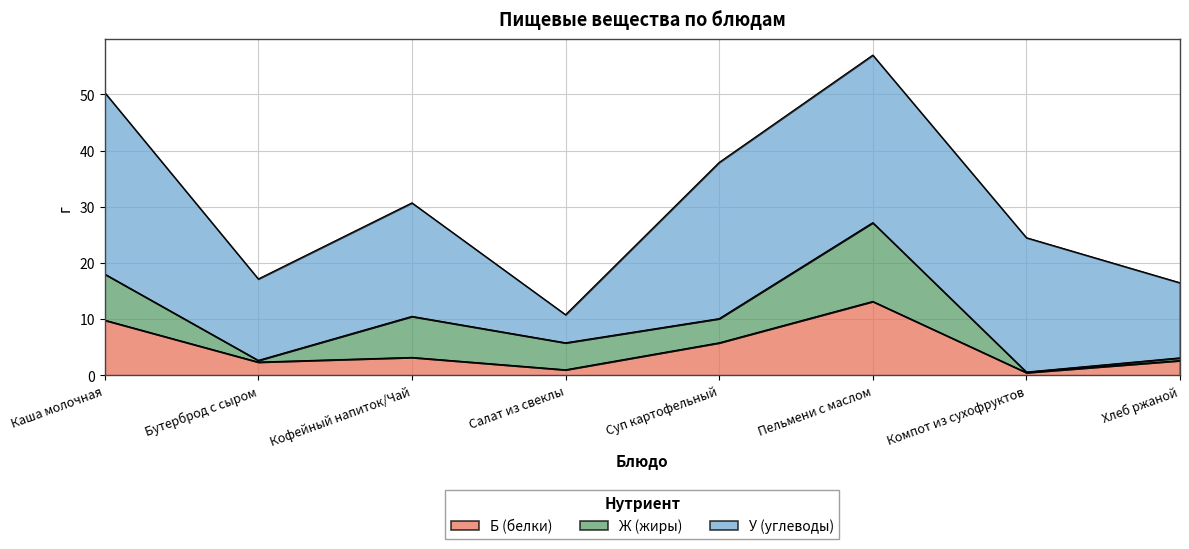

Read the Ж (жиры) value at Компот из сухофруктов.

0.1